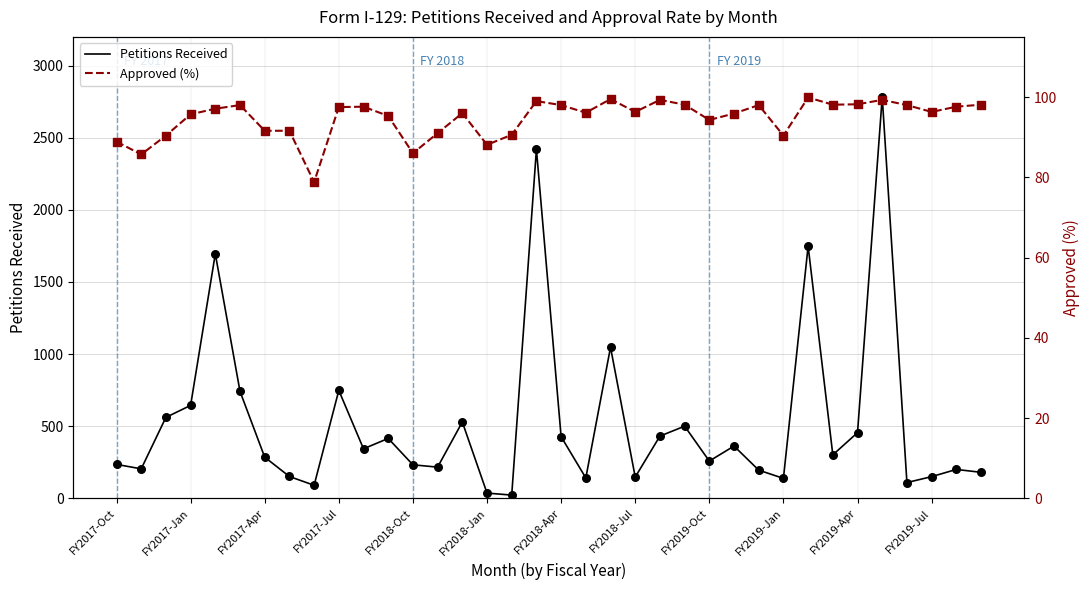

What are all the series names shown in the legend?

Petitions Received, Approved (%)